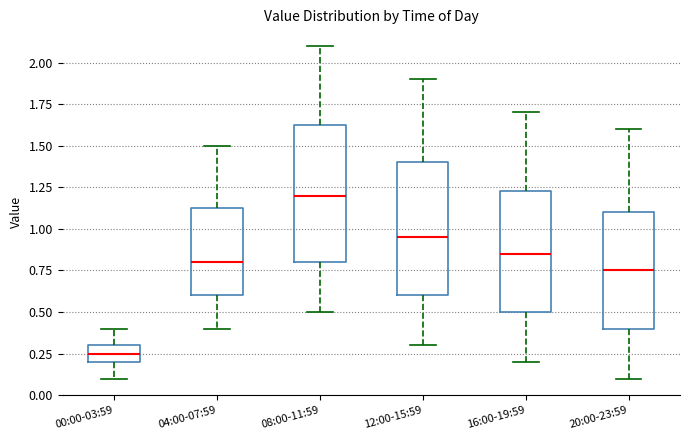

Reading left to right, read every box against the y-axis: the position of its median line, the range the box covers, and the ends of its whiskers. The values are not printed on the chart, so give them approximately, as read against the axis.

00:00-03:59: median 0.25, box 0.20 to 0.30, whiskers 0.10 to 0.40
04:00-07:59: median 0.80, box 0.60 to 1.15, whiskers 0.40 to 1.50
08:00-11:59: median 1.20, box 0.80 to 1.65, whiskers 0.50 to 2.10
12:00-15:59: median 0.95, box 0.60 to 1.40, whiskers 0.30 to 1.90
16:00-19:59: median 0.85, box 0.50 to 1.25, whiskers 0.20 to 1.70
20:00-23:59: median 0.75, box 0.40 to 1.10, whiskers 0.10 to 1.60